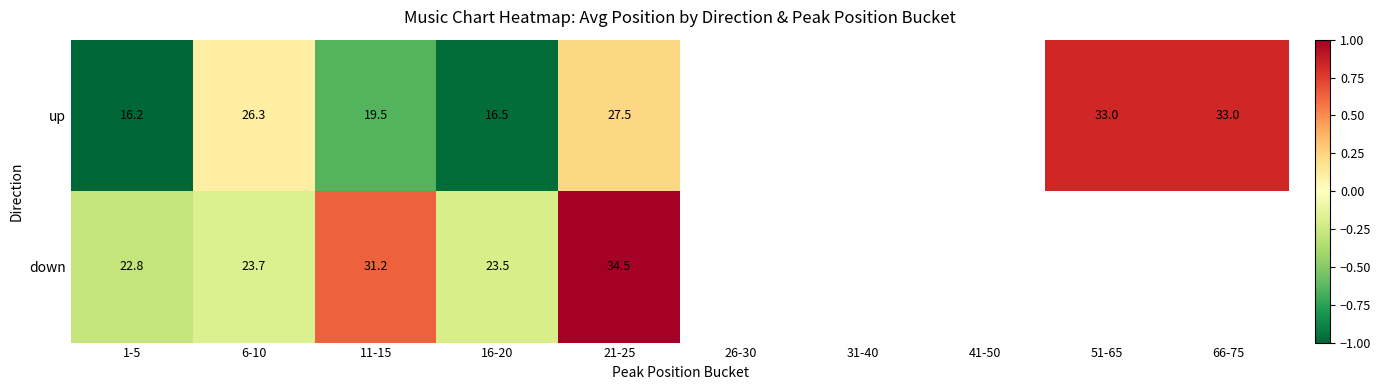

What is the minimum value shown in the chart?

-1.0